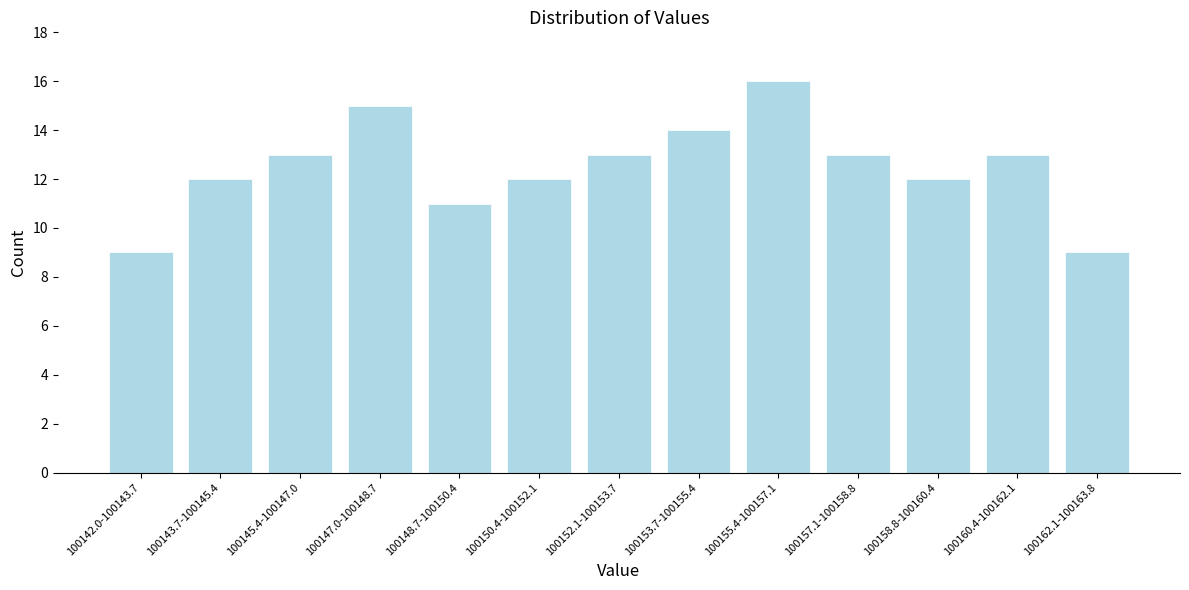

Reading right to left, transcribe all the data shown in this chart.

9	13	12	13	16	14	13	12	11	15	13	12	9